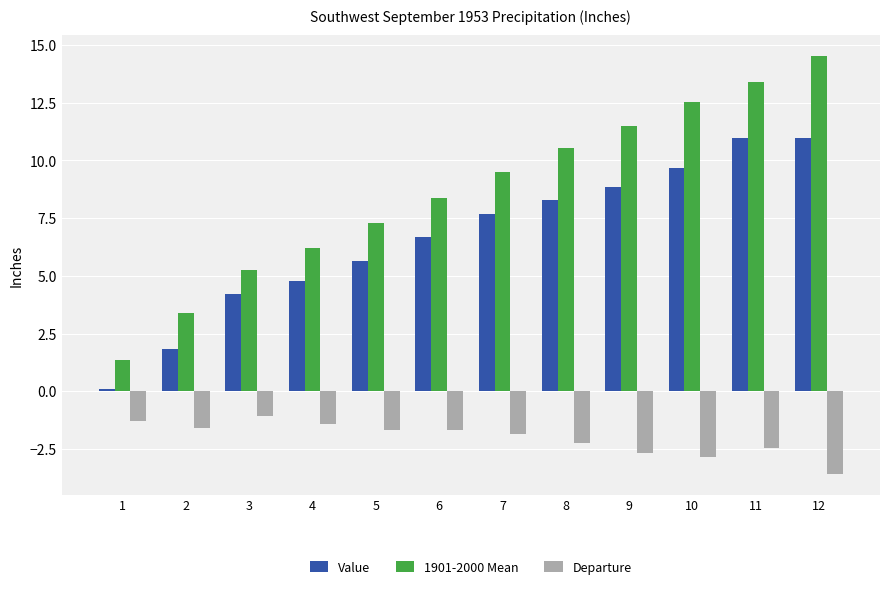

How many data points does each series have?

12